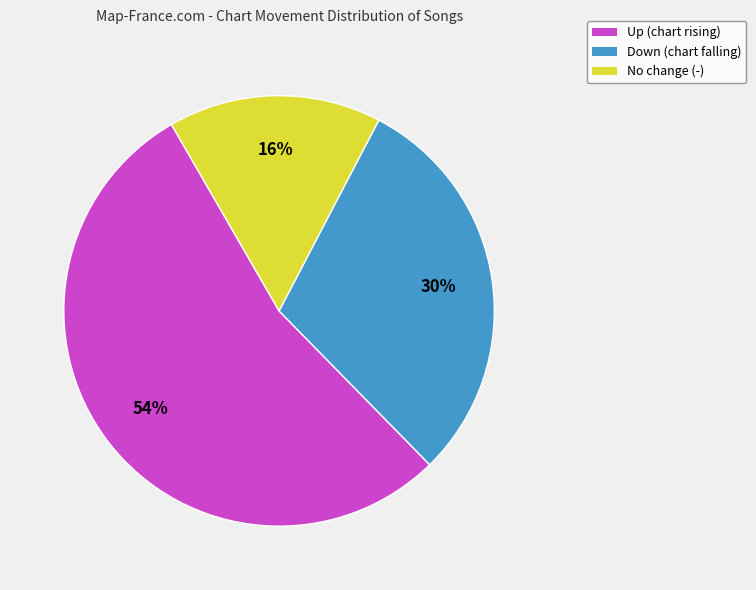

To the nearest percent, what is the average slice percentage?

33%